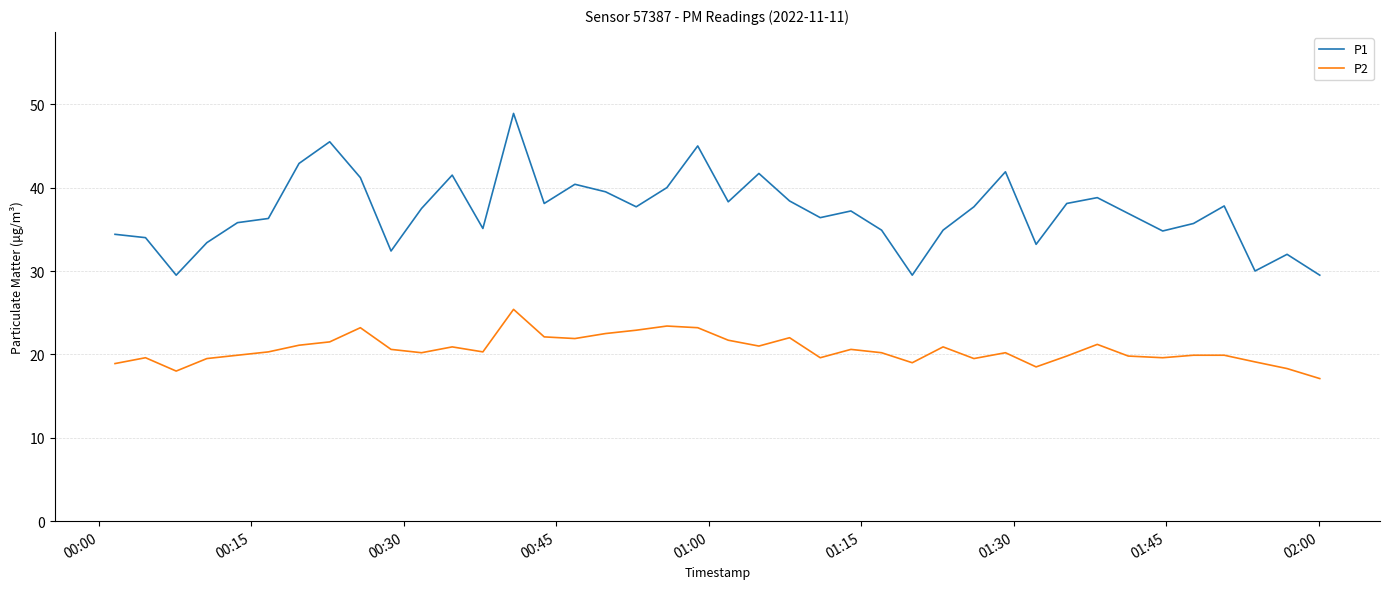

What is the difference between the maximum and minimum values in the P2 series?

8.3